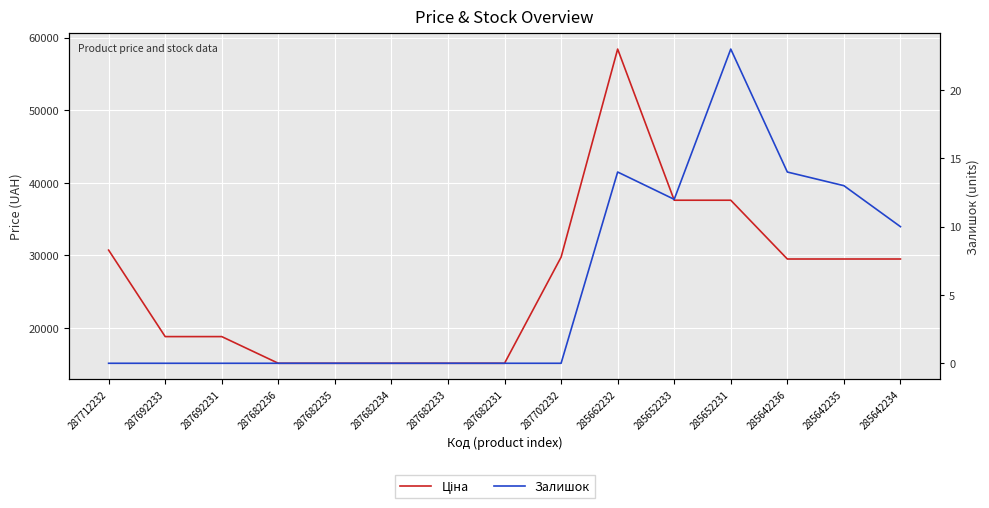

List the series in order of their peak value, highest first.

Ціна, Залишок